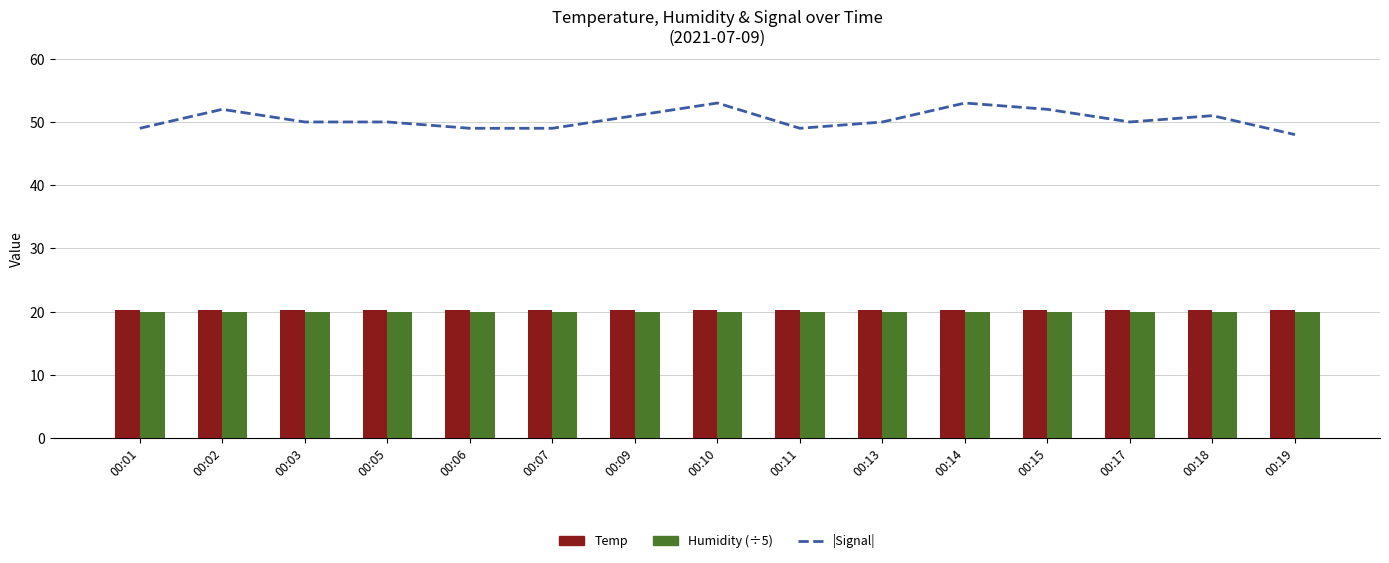

What is the sum of all |Signal| values?

756.0